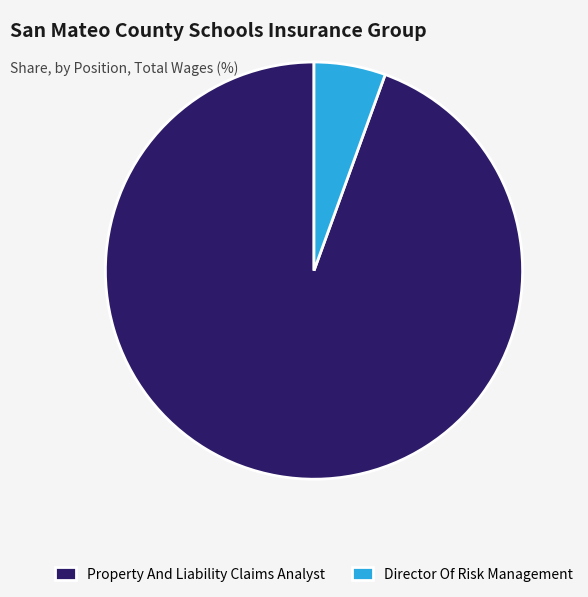

Which slice is the largest?

Property And Liability Claims Analyst